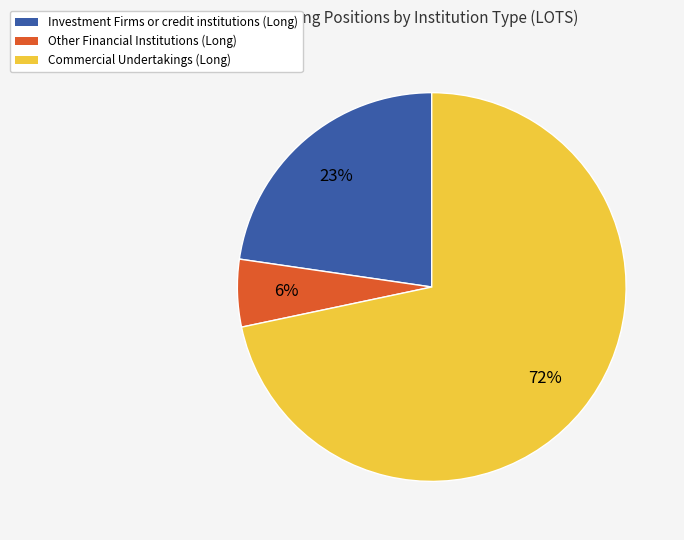

Rank the categories by value from highest to lowest.

Commercial Undertakings (Long), Investment Firms or credit institutions (Long), Other Financial Institutions (Long)